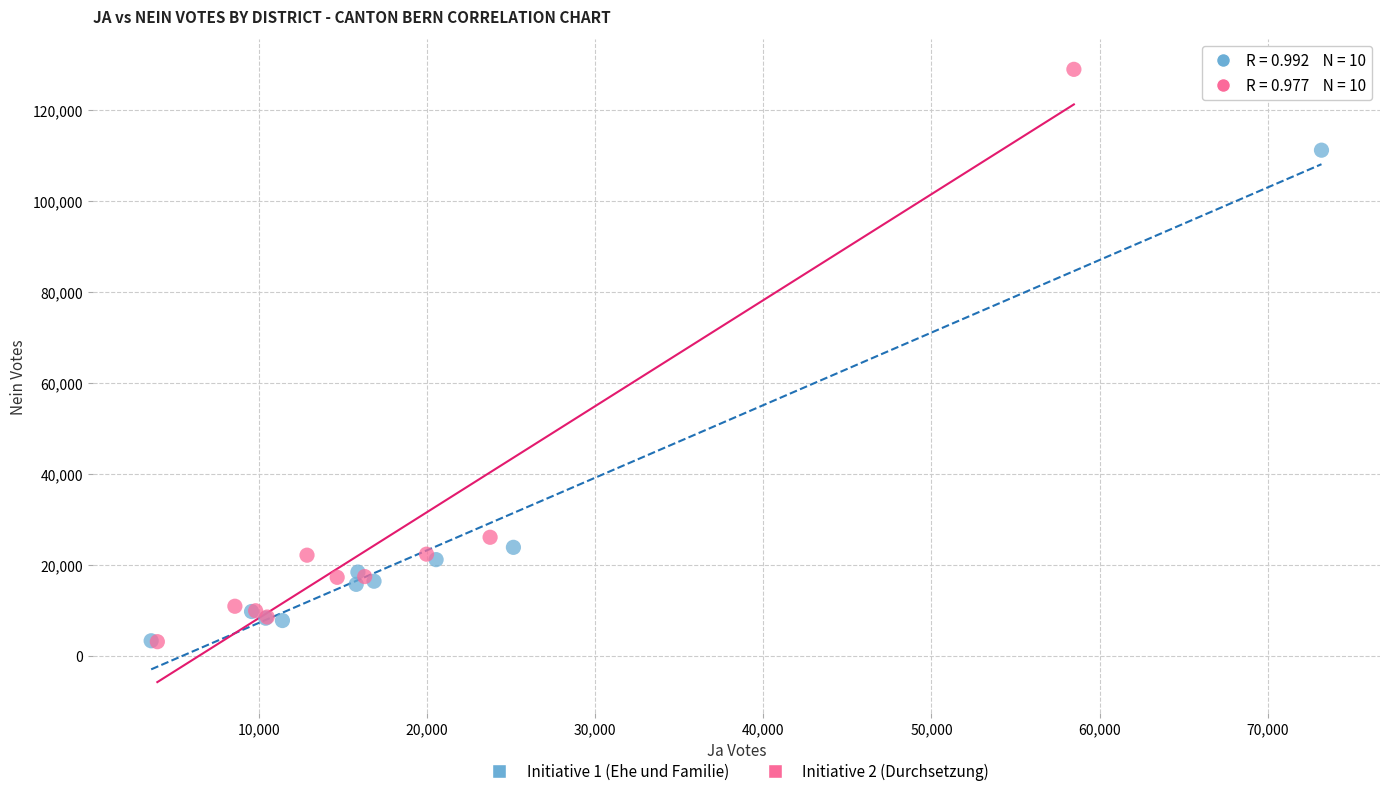

Which series has the widest spread of Y values?

Initiative 2 (Durchsetzung)